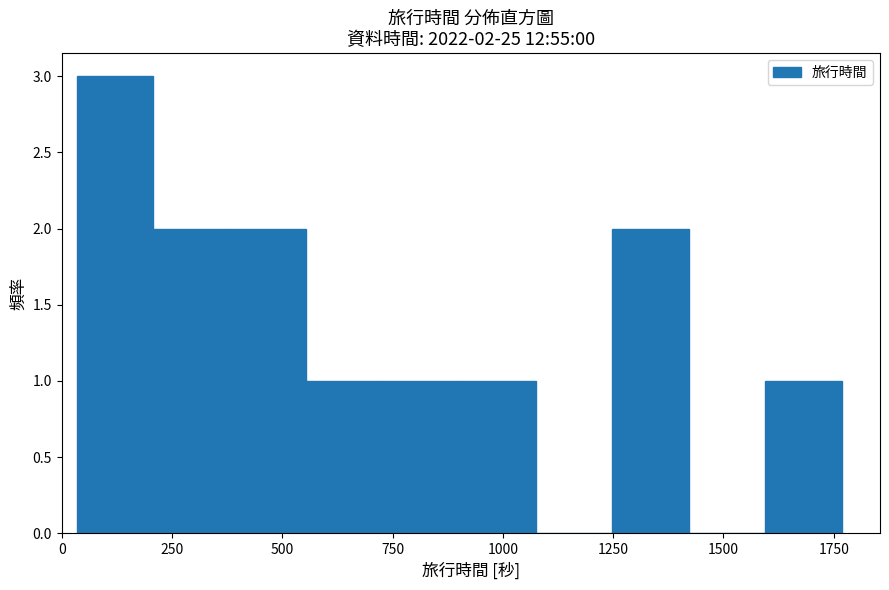

Read against the x-axis, roughly where is the centre of the tallest bar?

100